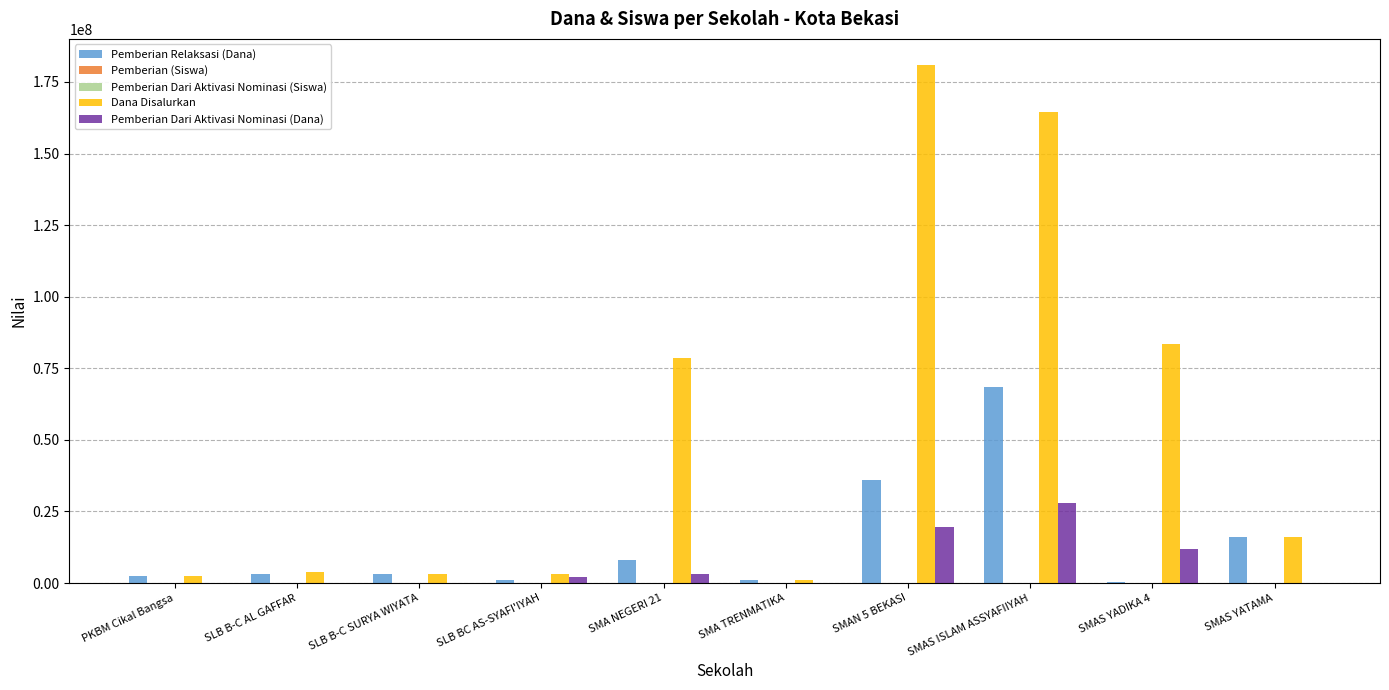

At which label is Dana Disalurkan closest to 91000000?

SMAS YADIKA 4